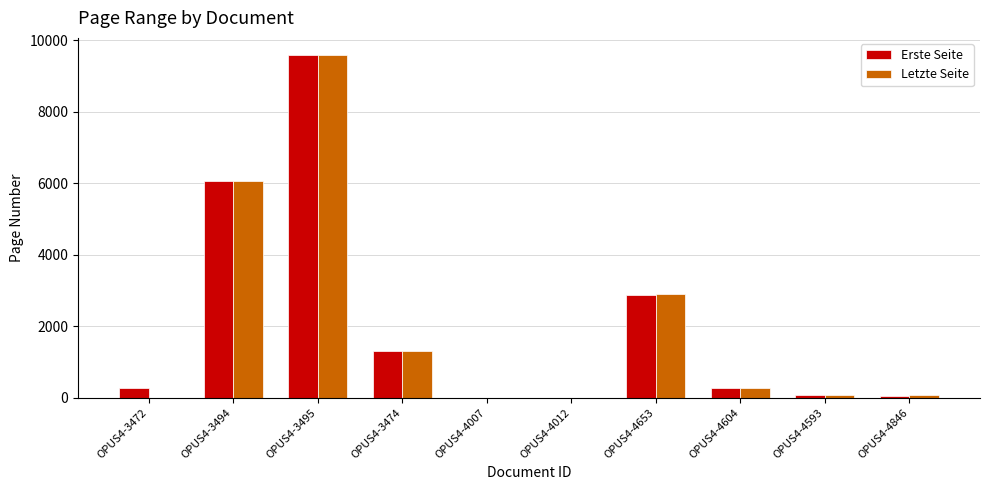

What is the approximate value of Letzte Seite at OPUS4-3494, to the nearest 10?

6070